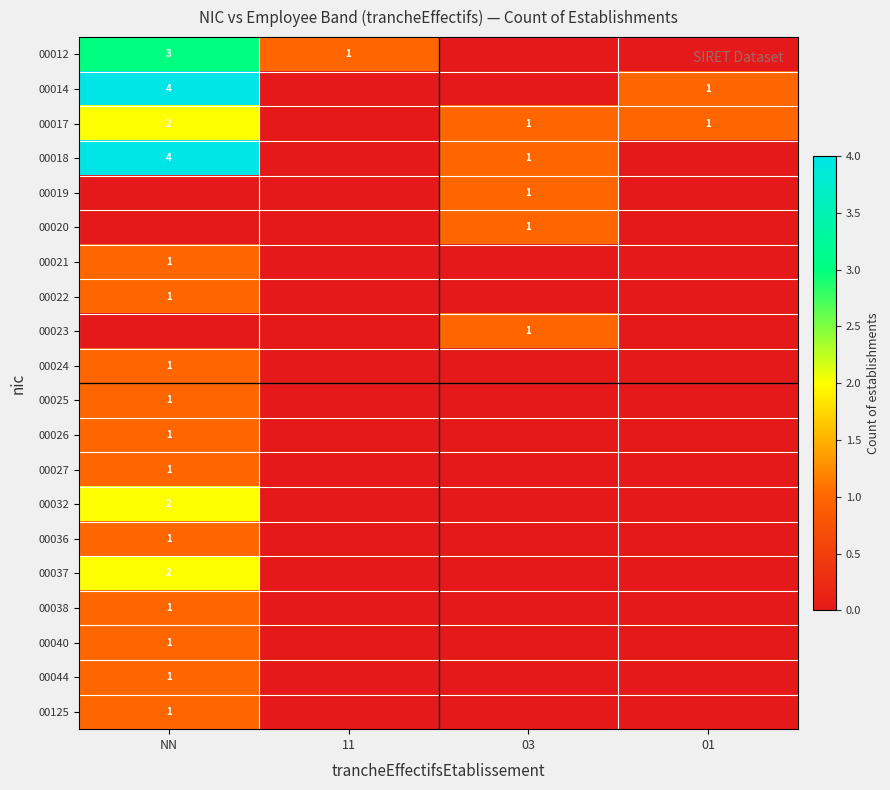

Is it true that 00017 equals 1 at 03?

True